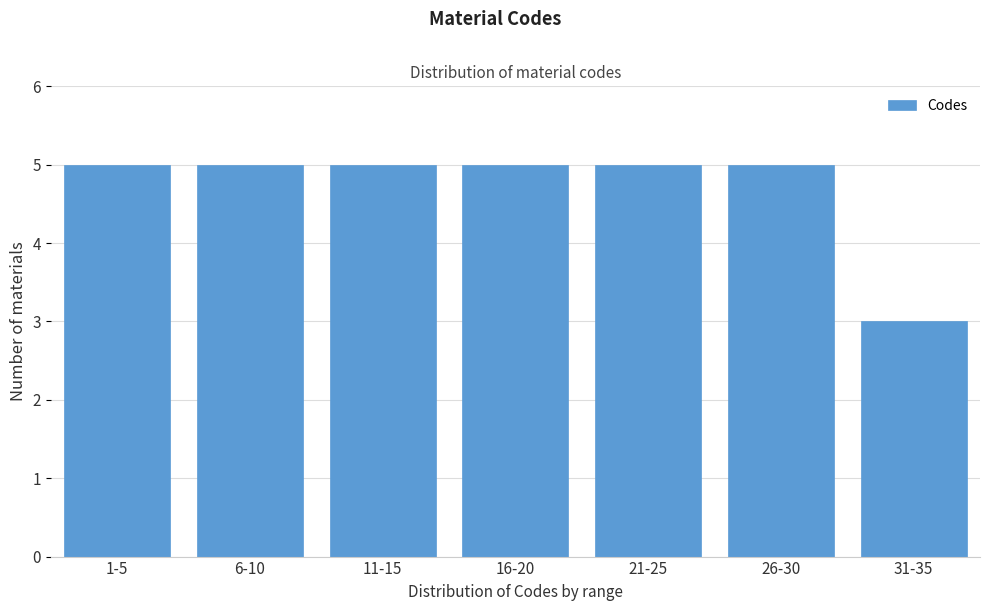

Reading left to right, transcribe all the data shown in this chart.

1-5=5	6-10=5	11-15=5	16-20=5	21-25=5	26-30=5	31-35=3